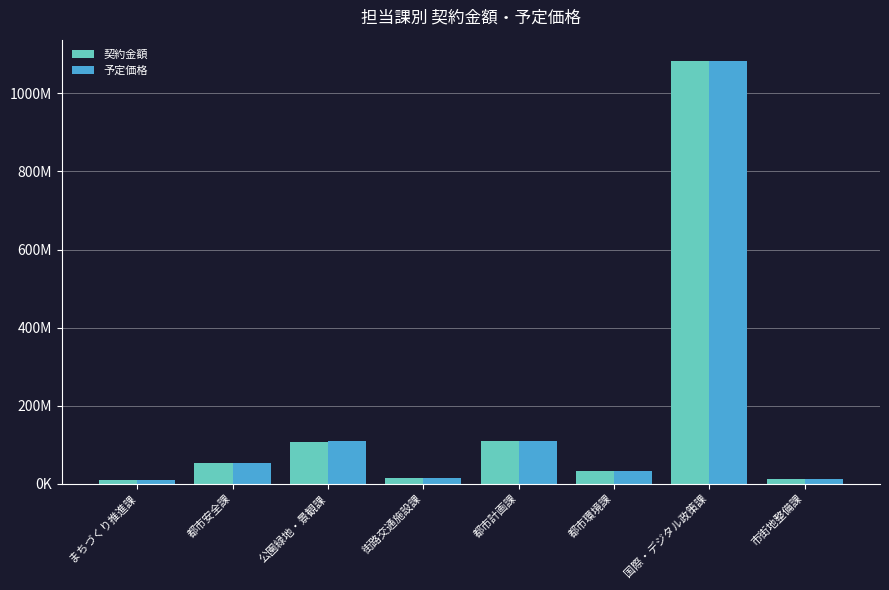

At which label does 契約金額 reach its peak?

国際・デジタル政策課